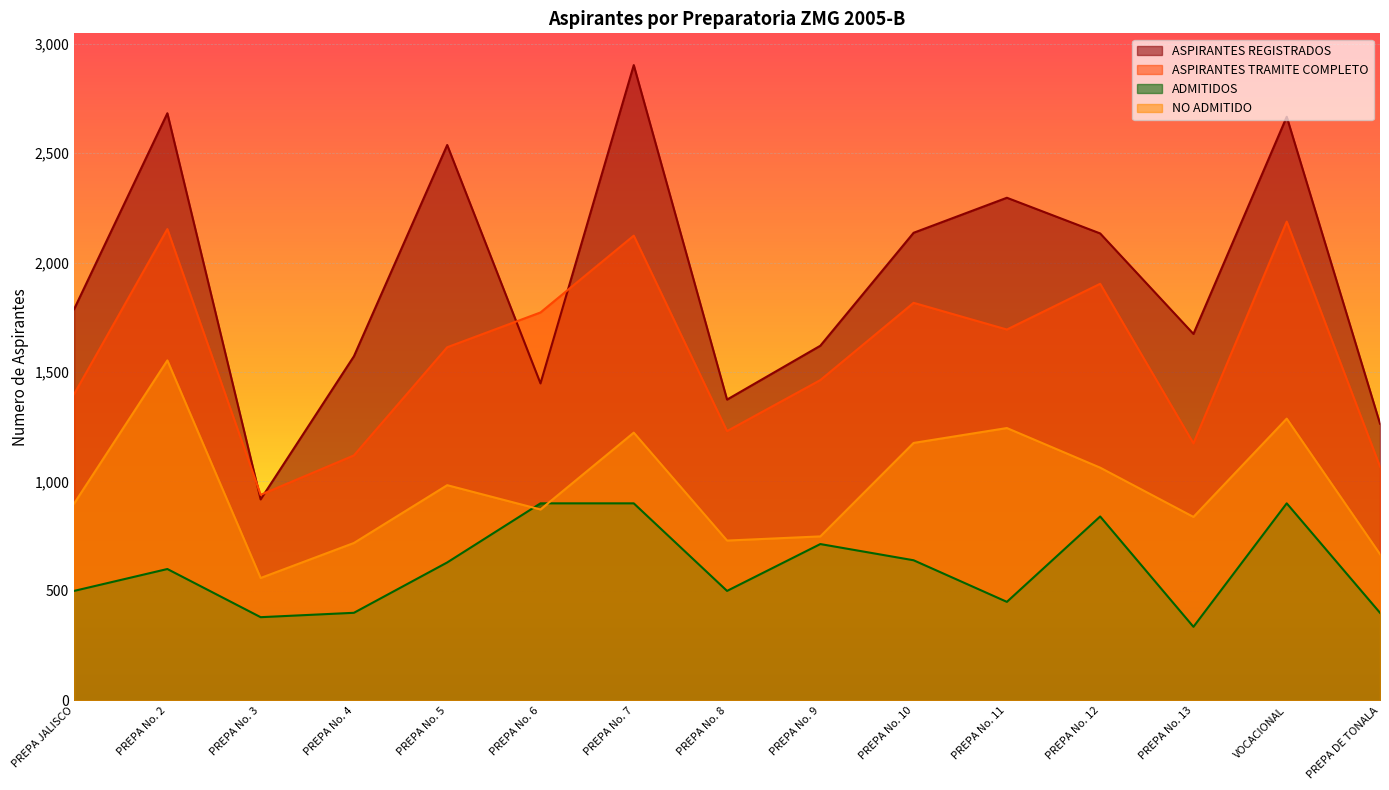

The ASPIRANTES TRAMITE COMPLETO series shows 2850 at PREPA No. 10. True or false?

False